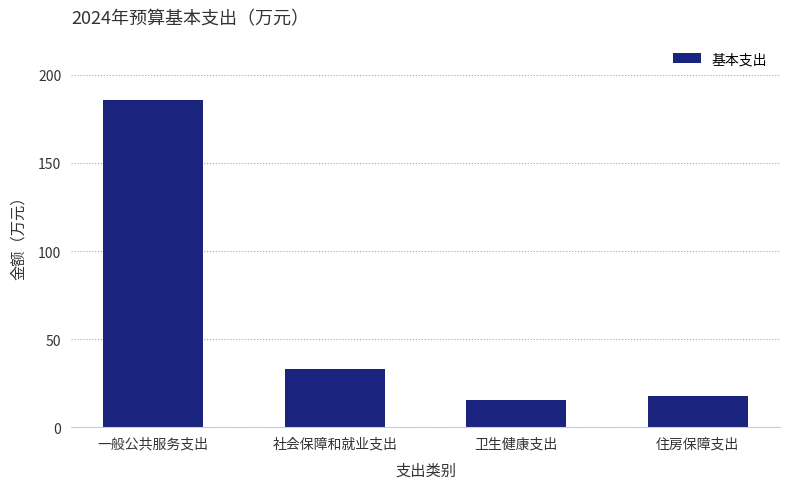

Rank the categories by value from highest to lowest.

一般公共服务支出, 社会保障和就业支出, 住房保障支出, 卫生健康支出